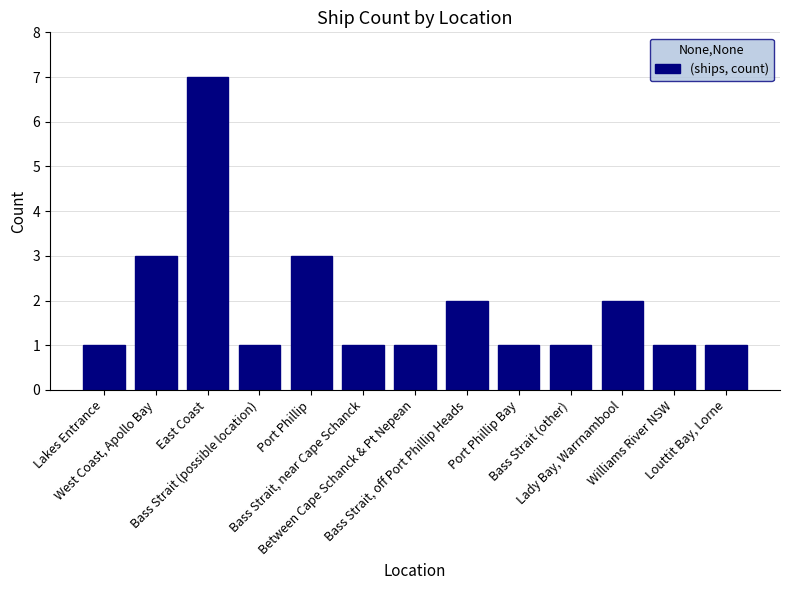

Approximately how many times larger is the value at West Coast, Apollo Bay compared to Lakes Entrance?

3.0